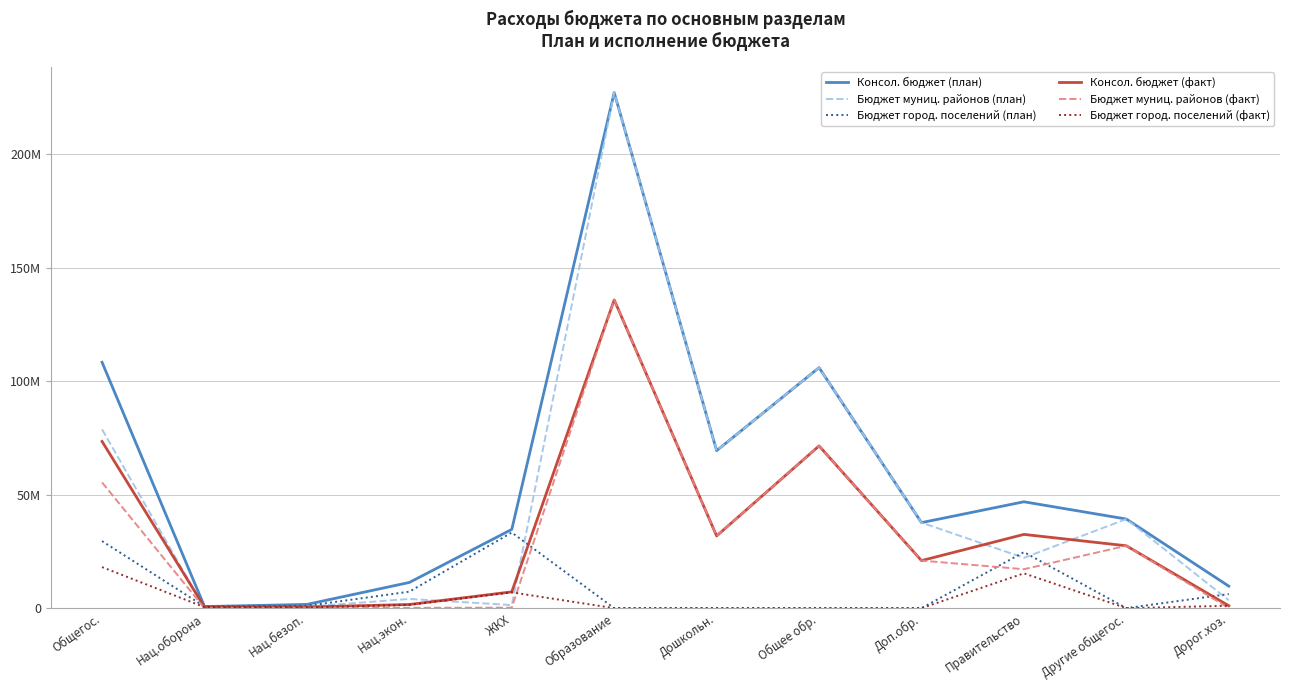

What is the label of the 8th point from the left?

Общее обр.